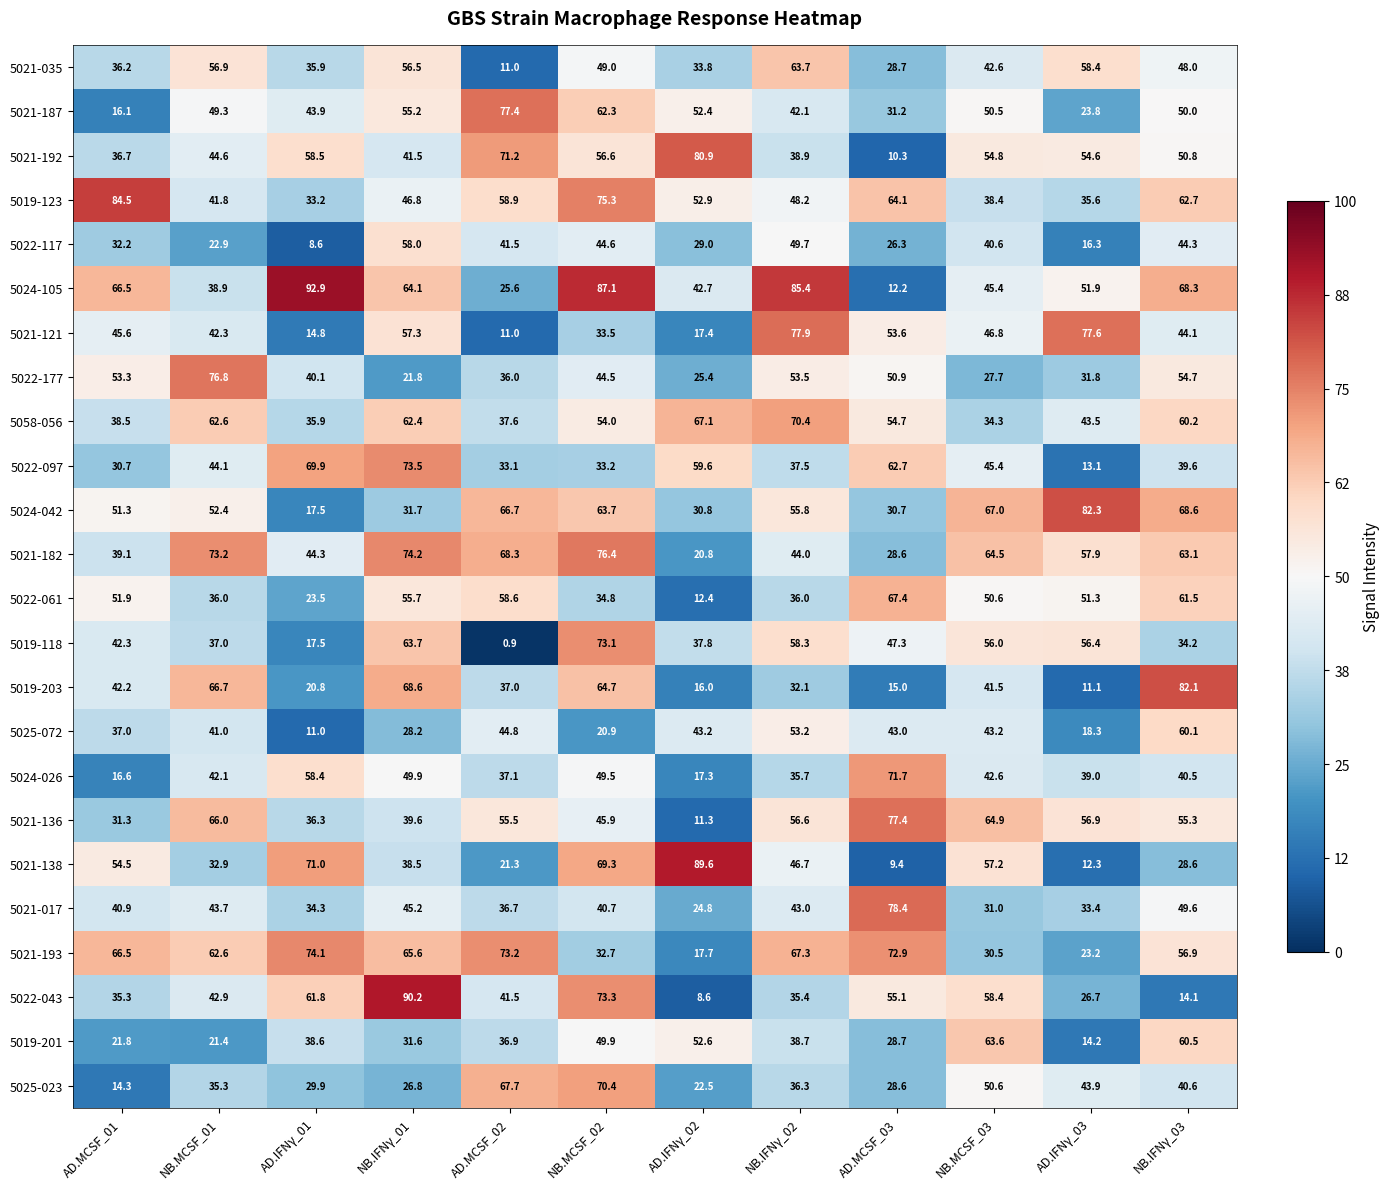

The 5022-061 series shows 91.4 at AD.MCSF_01. True or false?

False